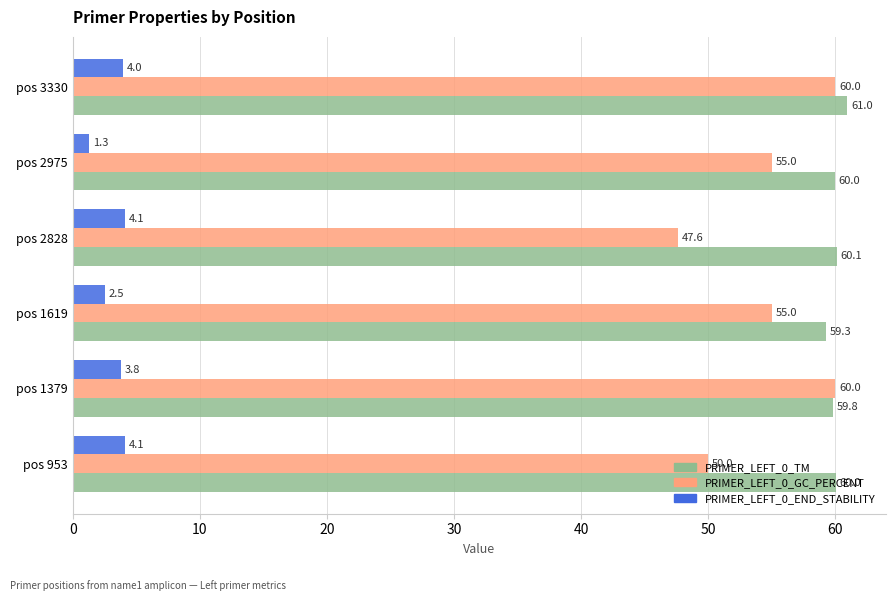

How many PRIMER_LEFT_0_GC_PERCENT values are between 50 and 60?

5